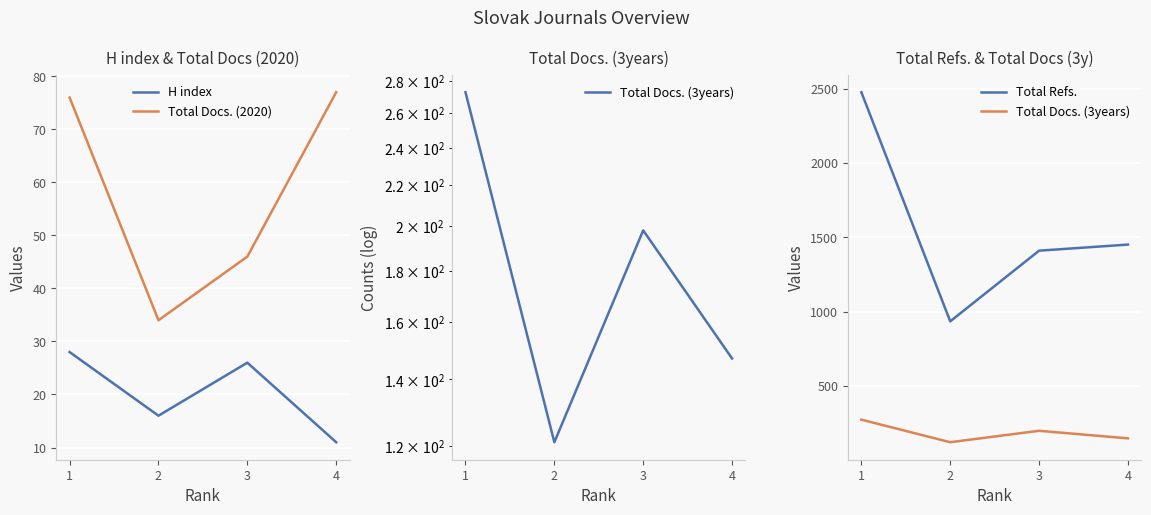

How many values in the H index series are below 26?

2